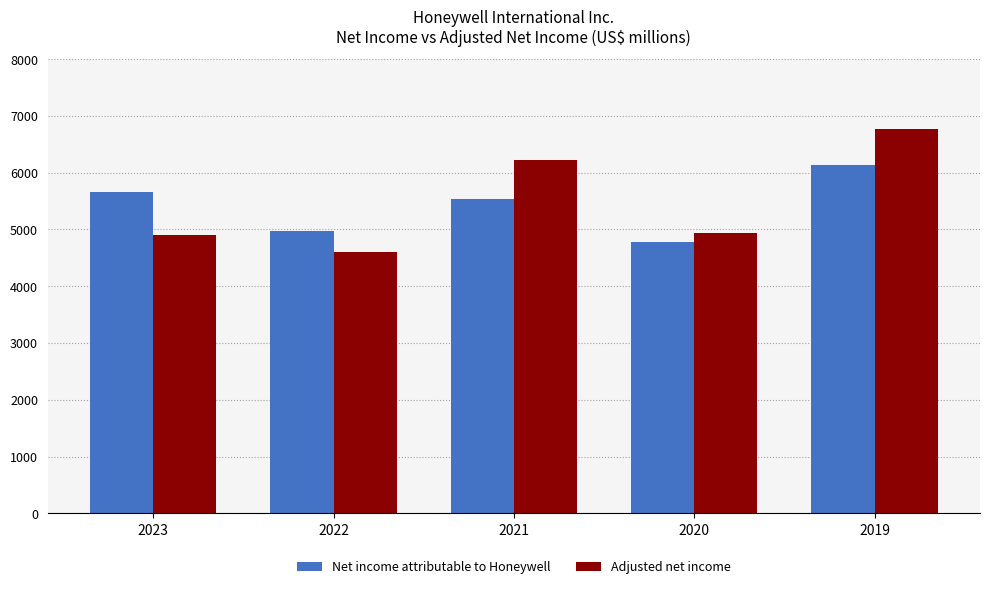

What is the maximum value shown in the chart?

6776